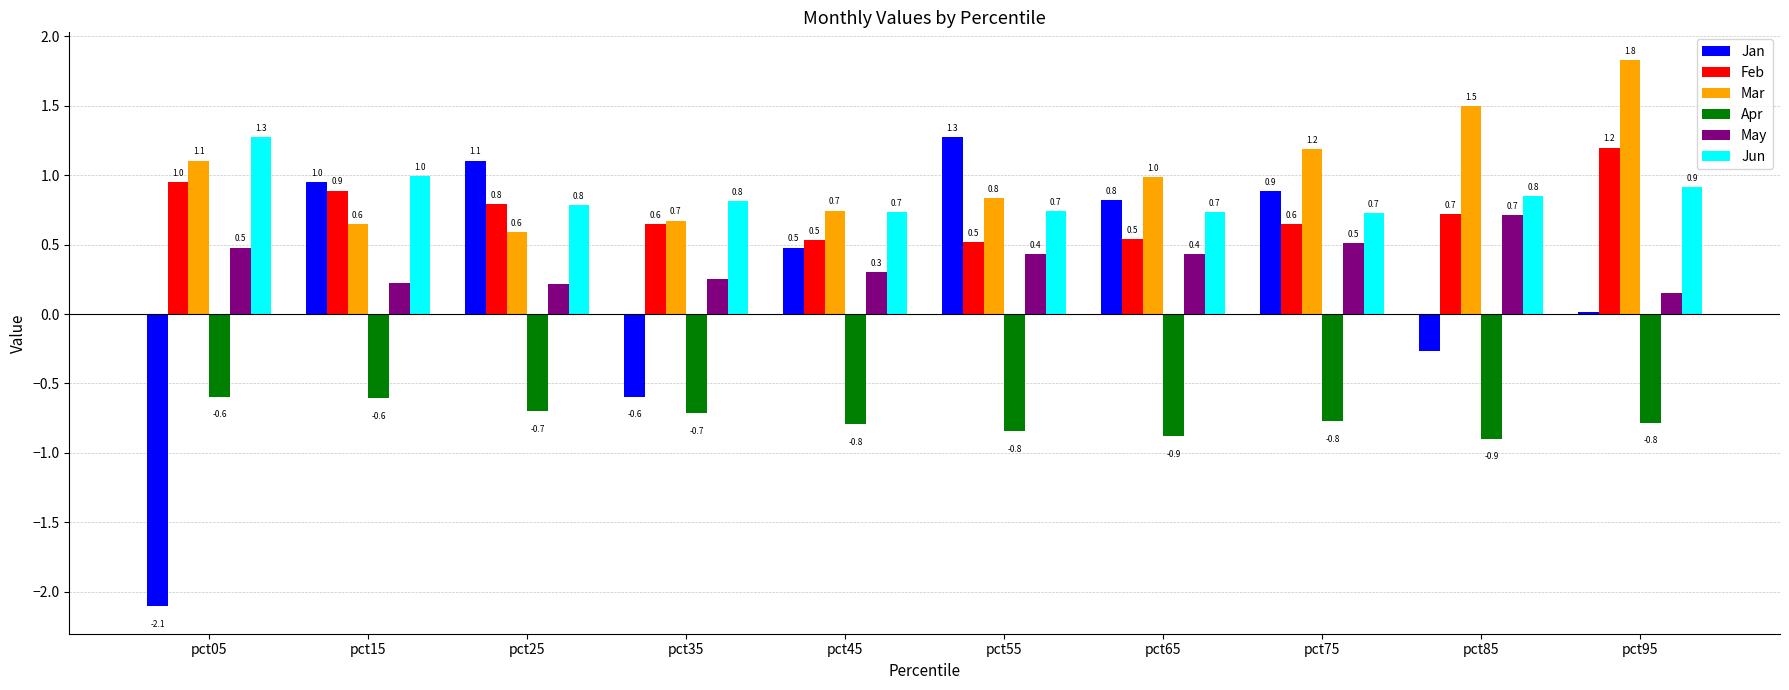

What is the maximum value shown in the chart?

1.8